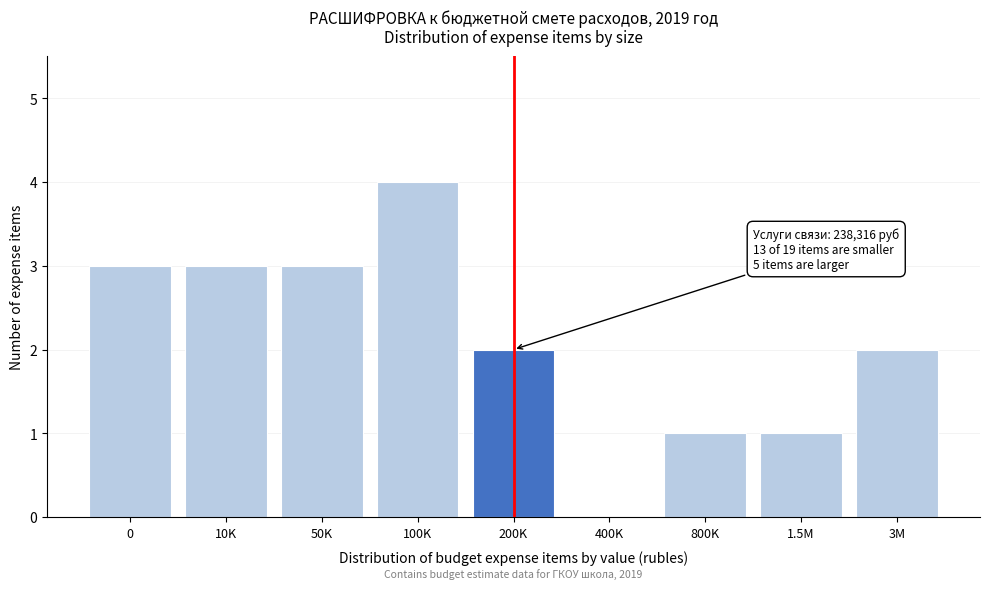

Reading left to right, list all the values displayed in this chart.

0=3	10K=3	50K=3	100K=4	200K=2	400K=0	800K=1	1.5M=1	3M=2